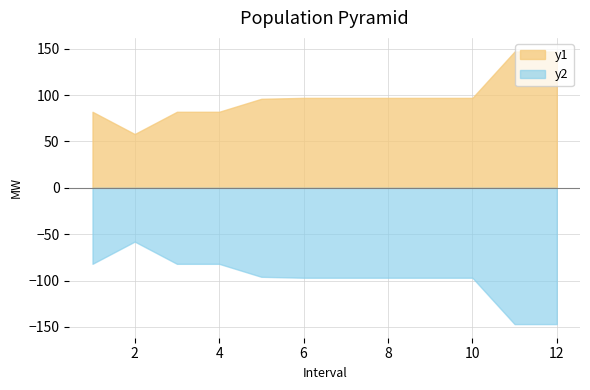

The CANYON115 Total Scheduled(MW) series shows 37 at 6. True or false?

False